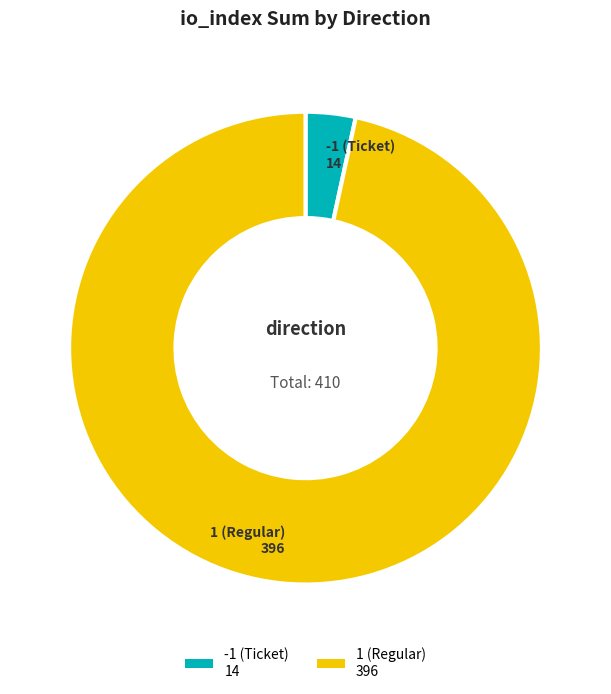

What is the largest slice in the pie chart?

1 (Regular) 396